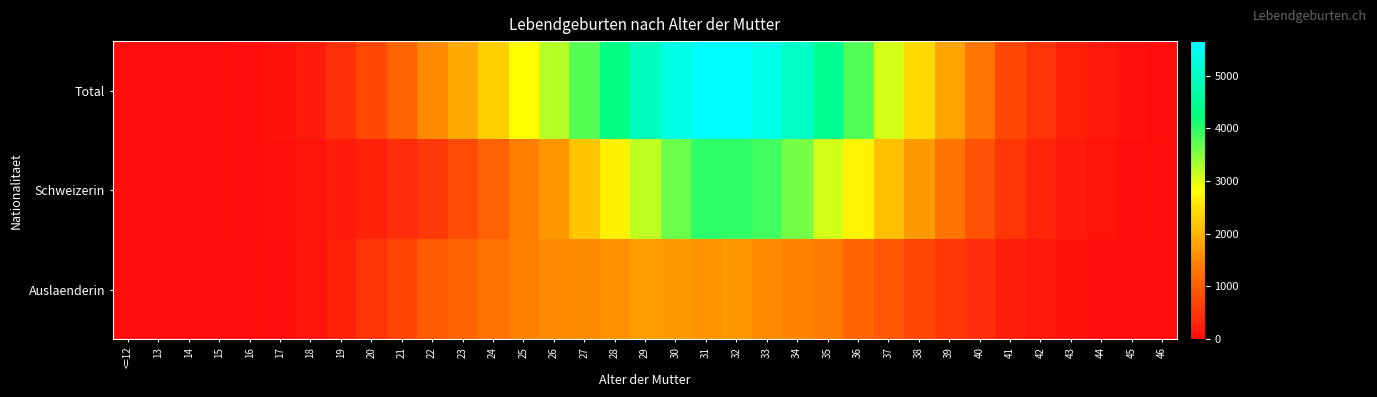

Rank the series by their maximum value, from highest to lowest.

Total, Schweizerin, Auslaenderin